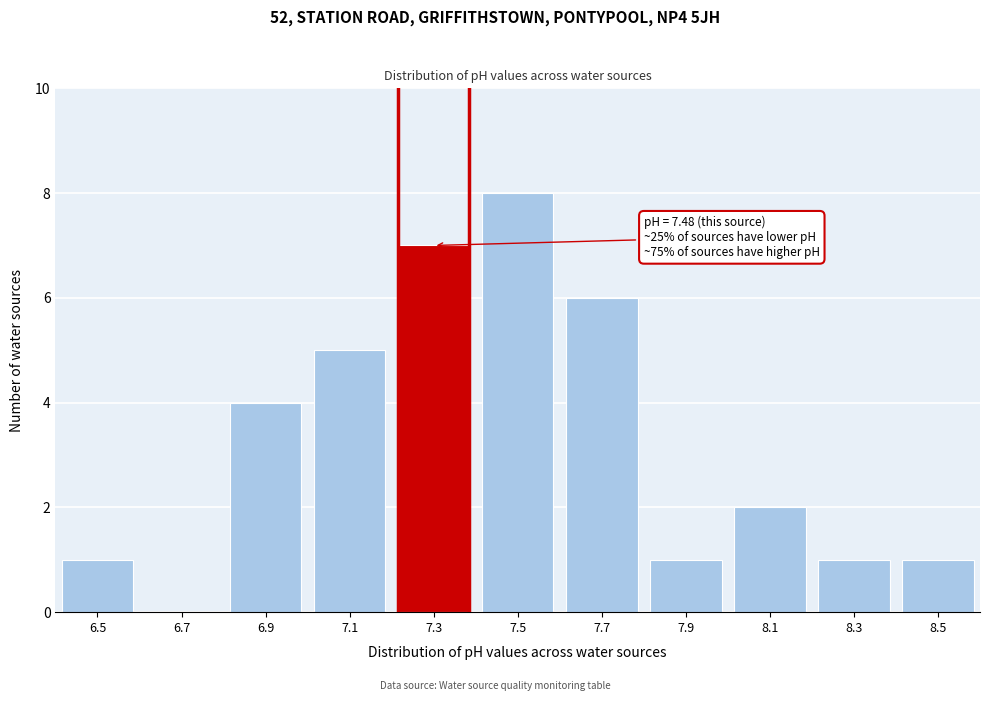

Reading left to right, extract all data points from this chart.

6.5=1	6.7=0	6.9=4	7.1=5	7.3=7	7.5=8	7.7=6	7.9=1	8.1=2	8.3=1	8.5=1